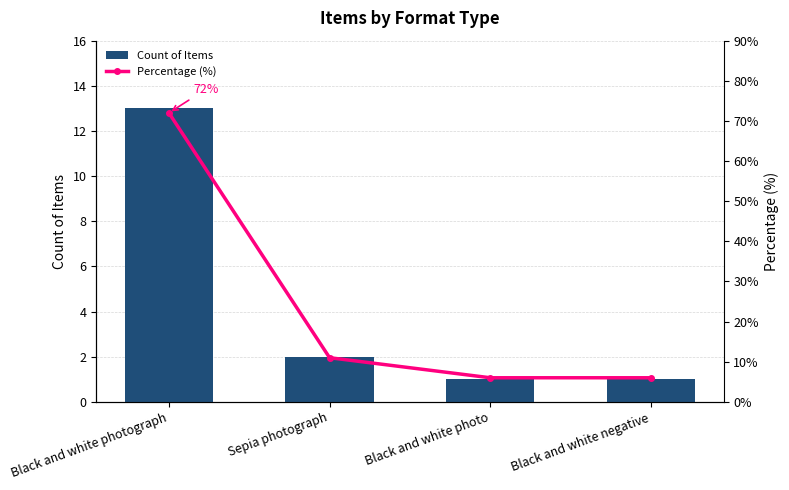

What position from the left is Sepia photograph?

2